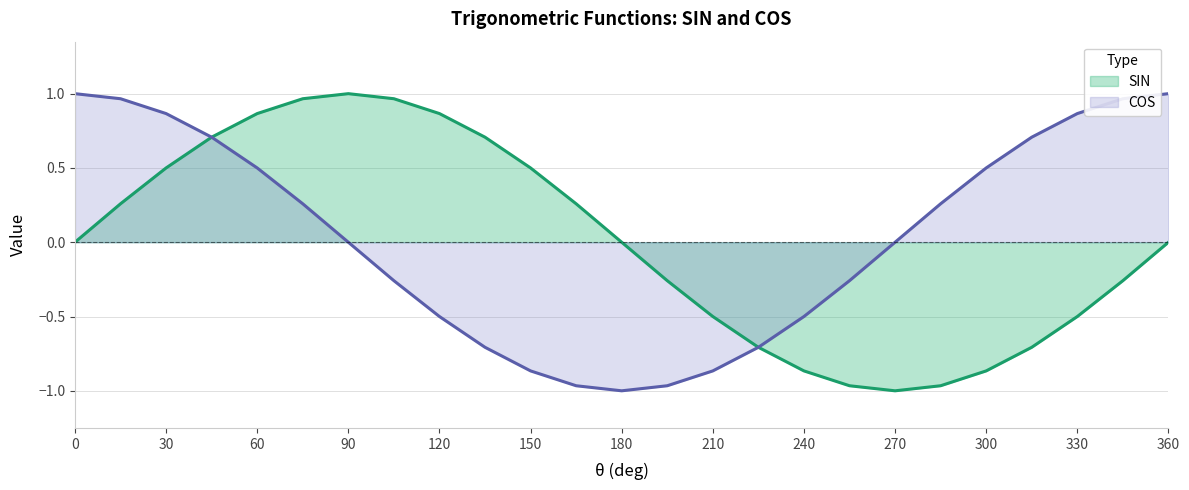

What is the difference between the SIN values at 120 and 45?

0.2